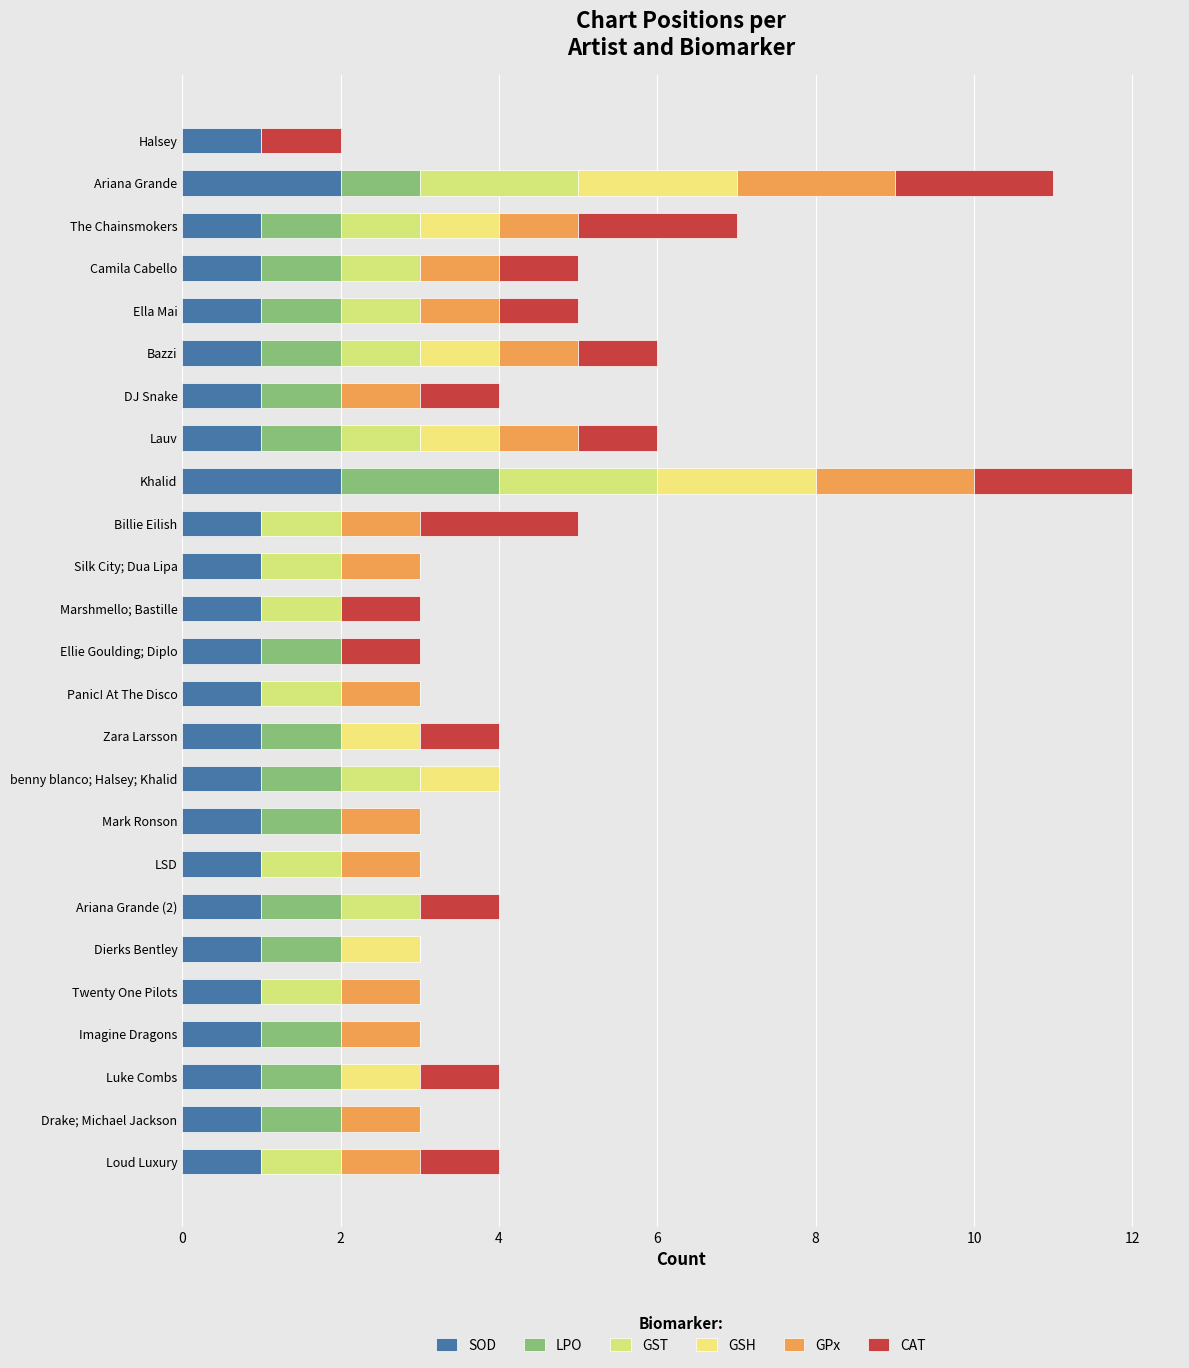

How many data points does each series have?

25